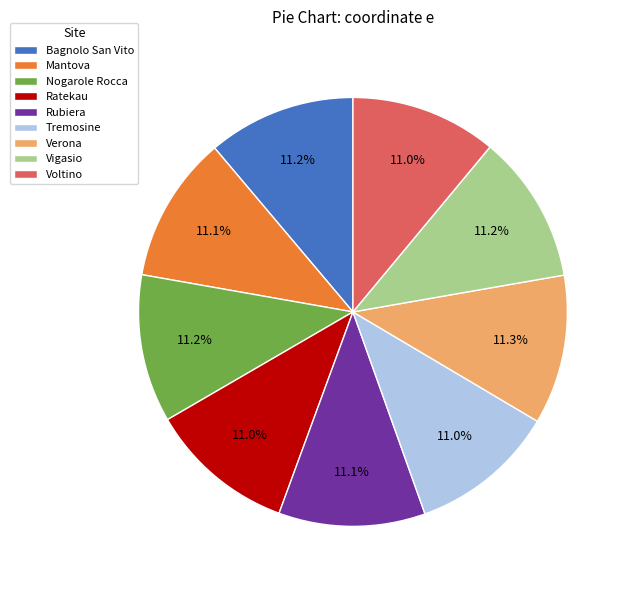

What is the ratio of the value at Mantova to the value at Bagnolo San Vito?

1.0